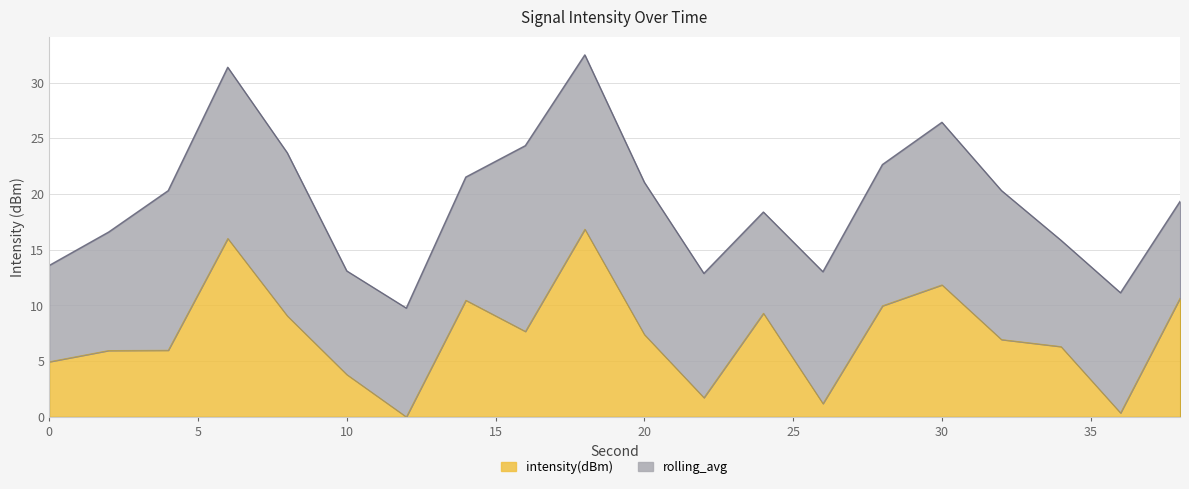

At which category does the data reach its first local peak?

6